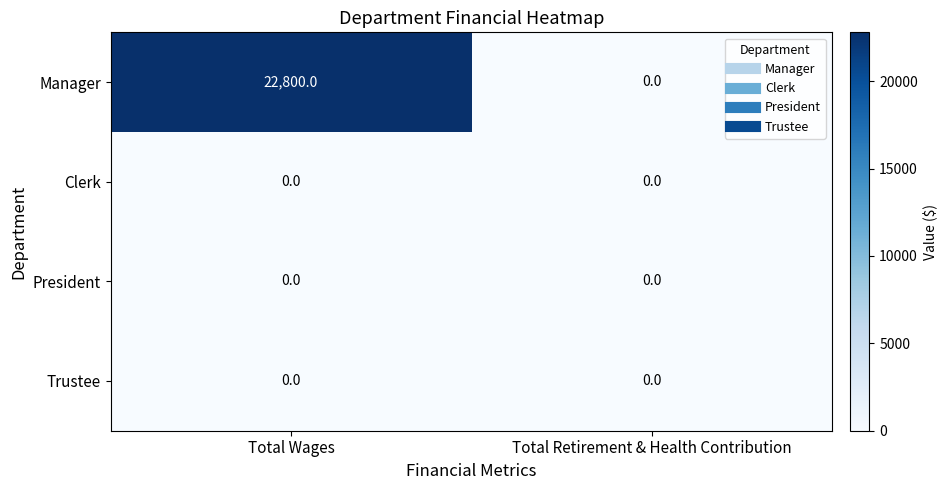

What is the spread (max minus min) of values at Total Wages?

22800